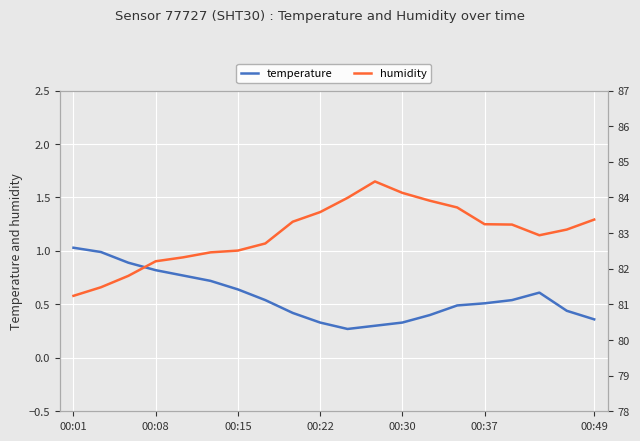

The temperature series shows 0.4 at 00:08. True or false?

False